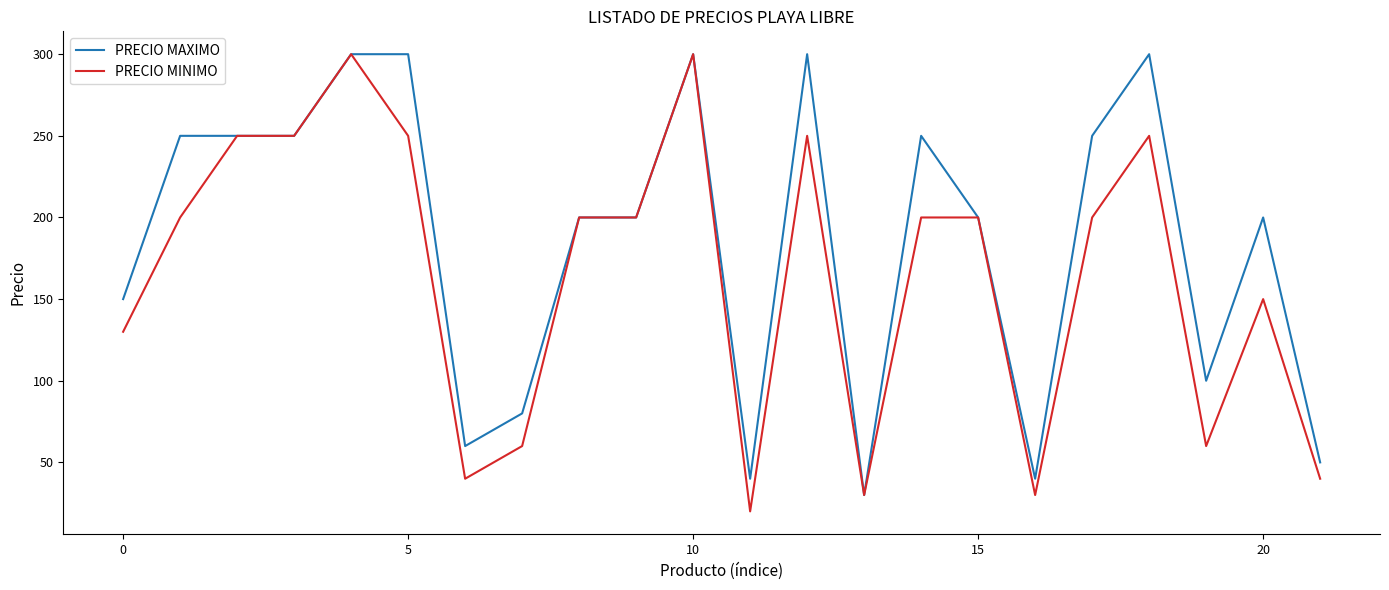

What is the minimum value shown in the chart?

20